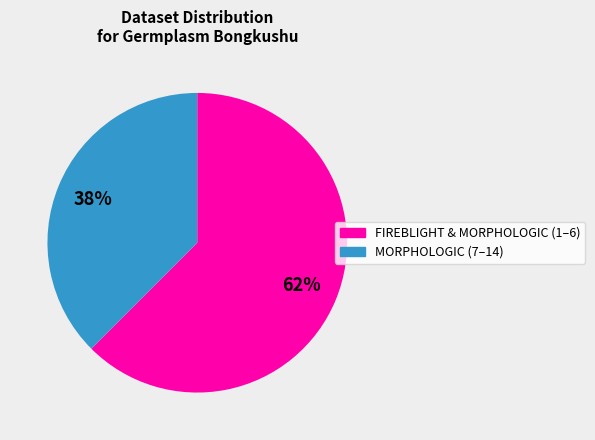

Does any single category account for the majority?

Yes